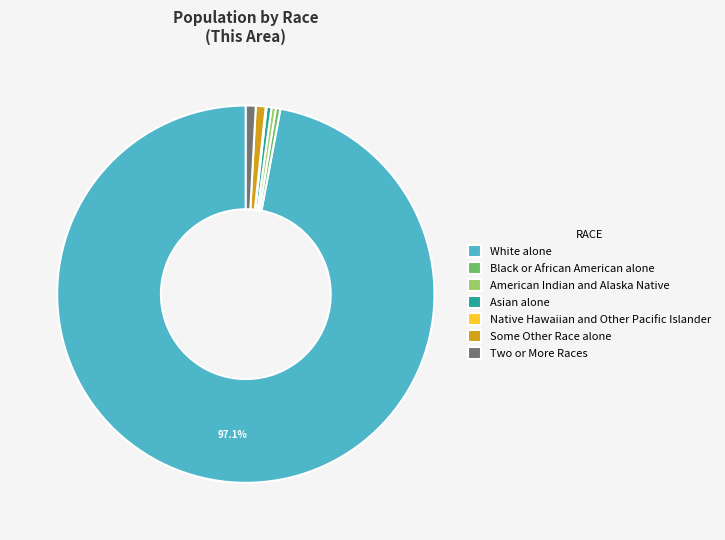

Combined, do Some Other Race alone and White alone account for over 50%?

Yes